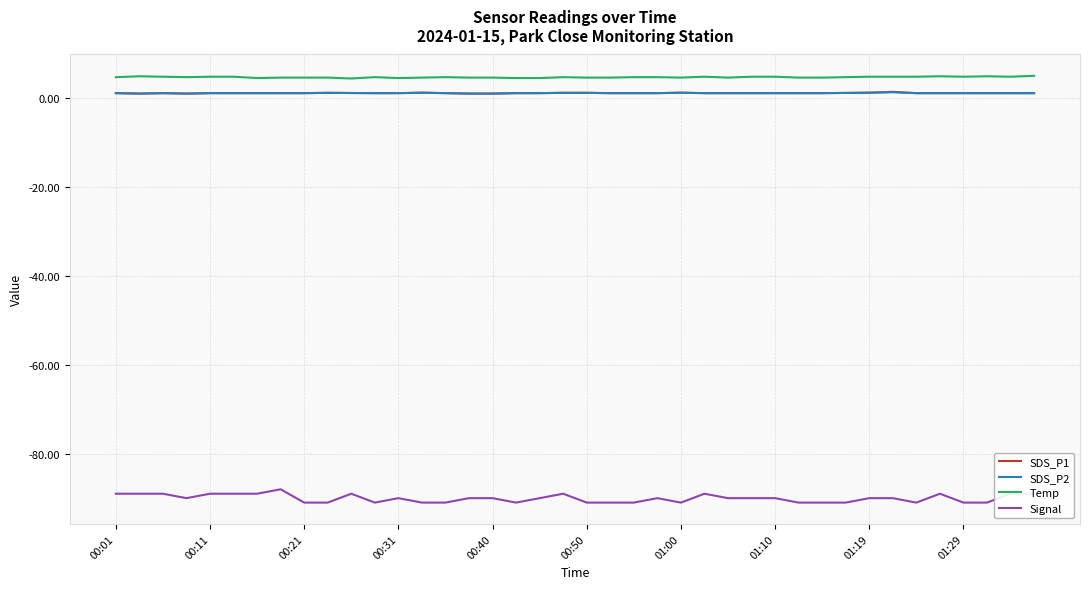

Which series has the widest spread of values?

Signal